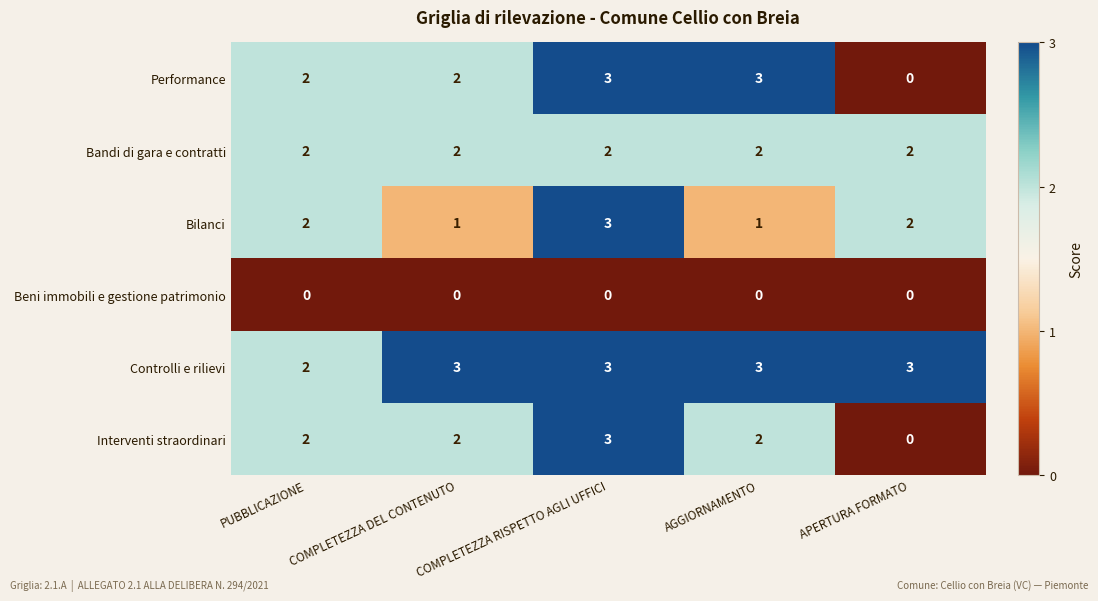

How many Interventi straordinari values are between 2 and 3?

4